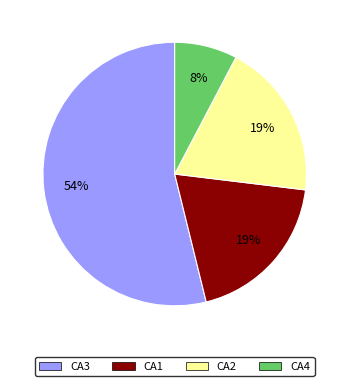

Between CA2 and CA3, which is larger?

CA3